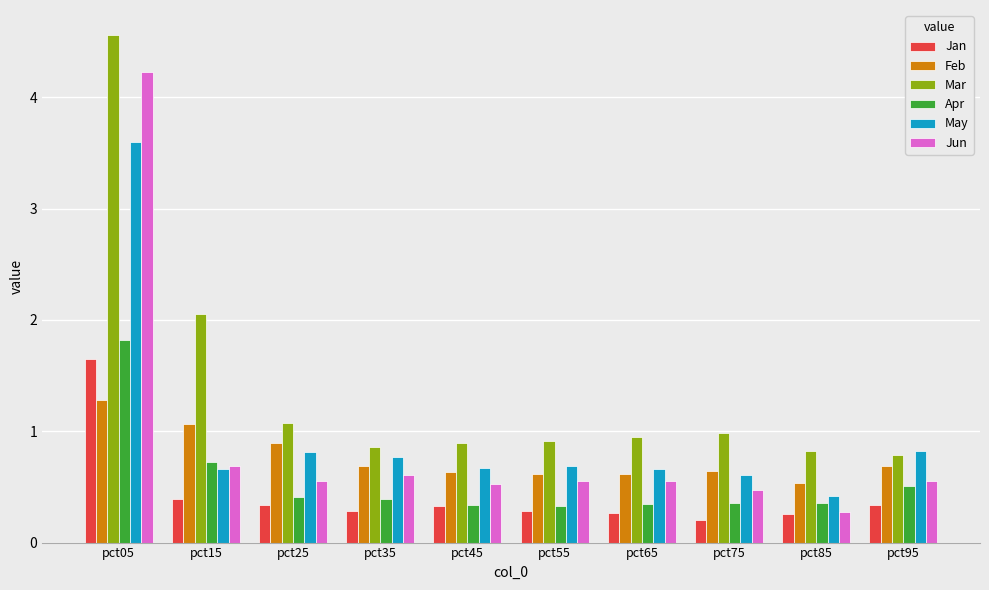

What is the difference between the highest and lowest values at pct25?

0.7